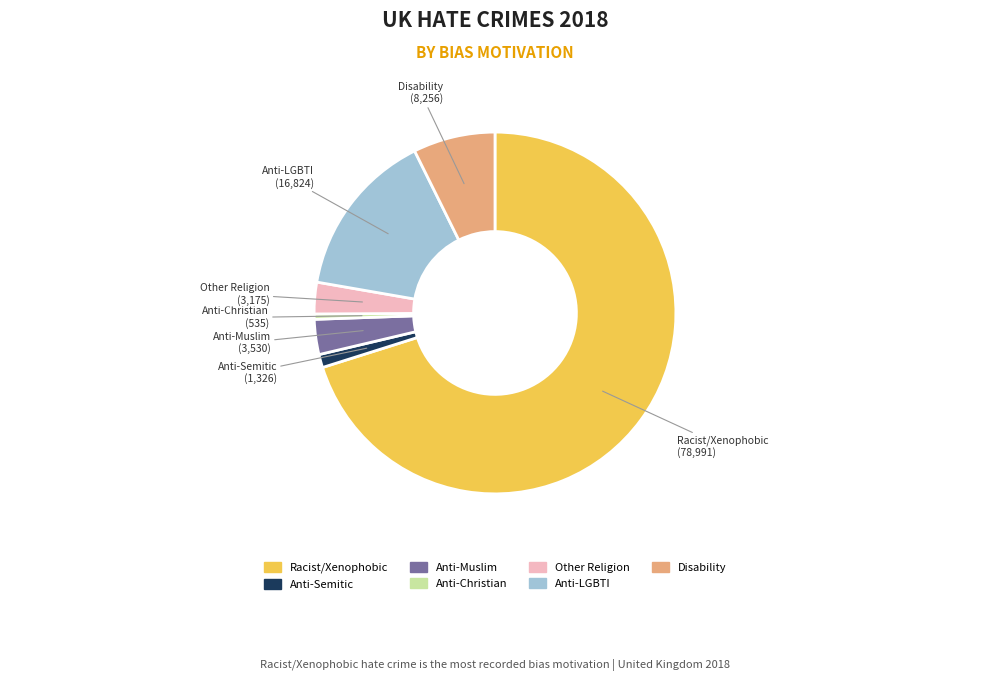

Is there a majority slice in this chart?

Yes